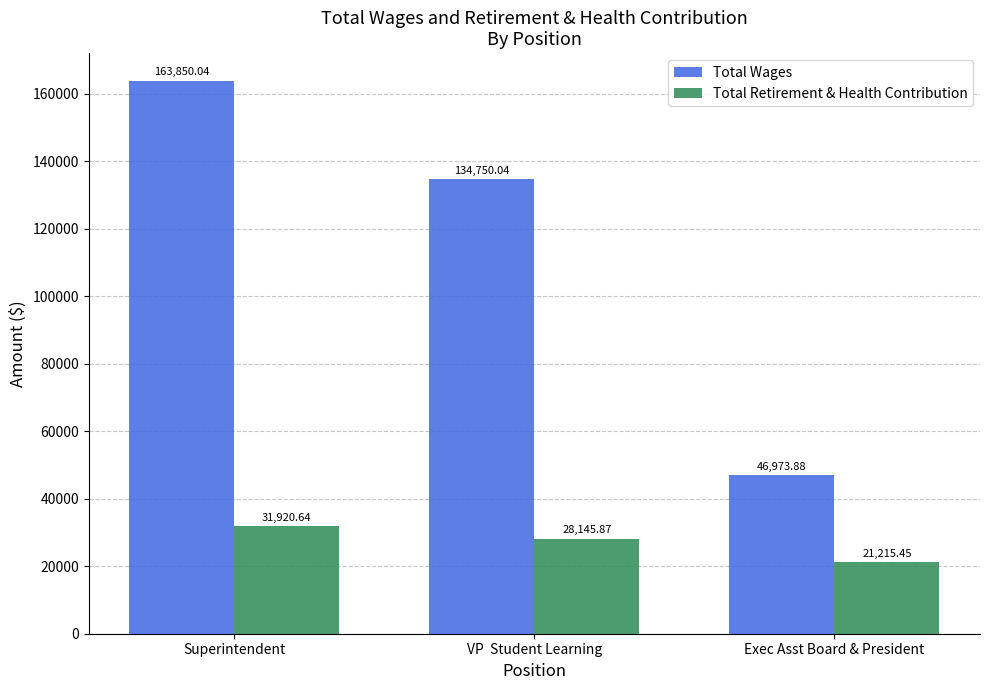

What is the sum of all Total Wages values?

345574.0